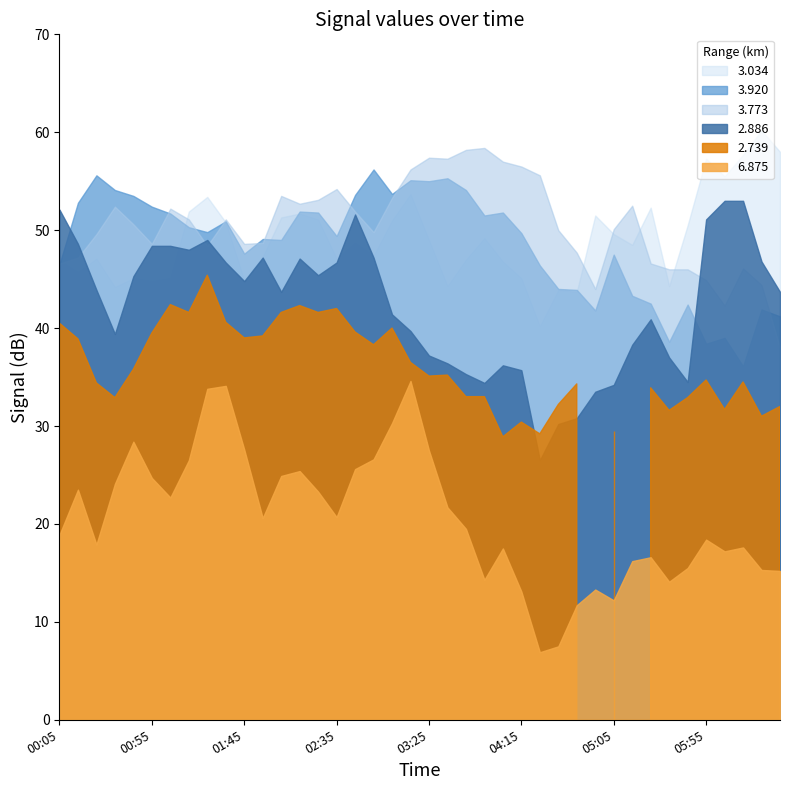

The value of 3.773 at 2022/12/09 02:25 is 53.1. True or false?

True